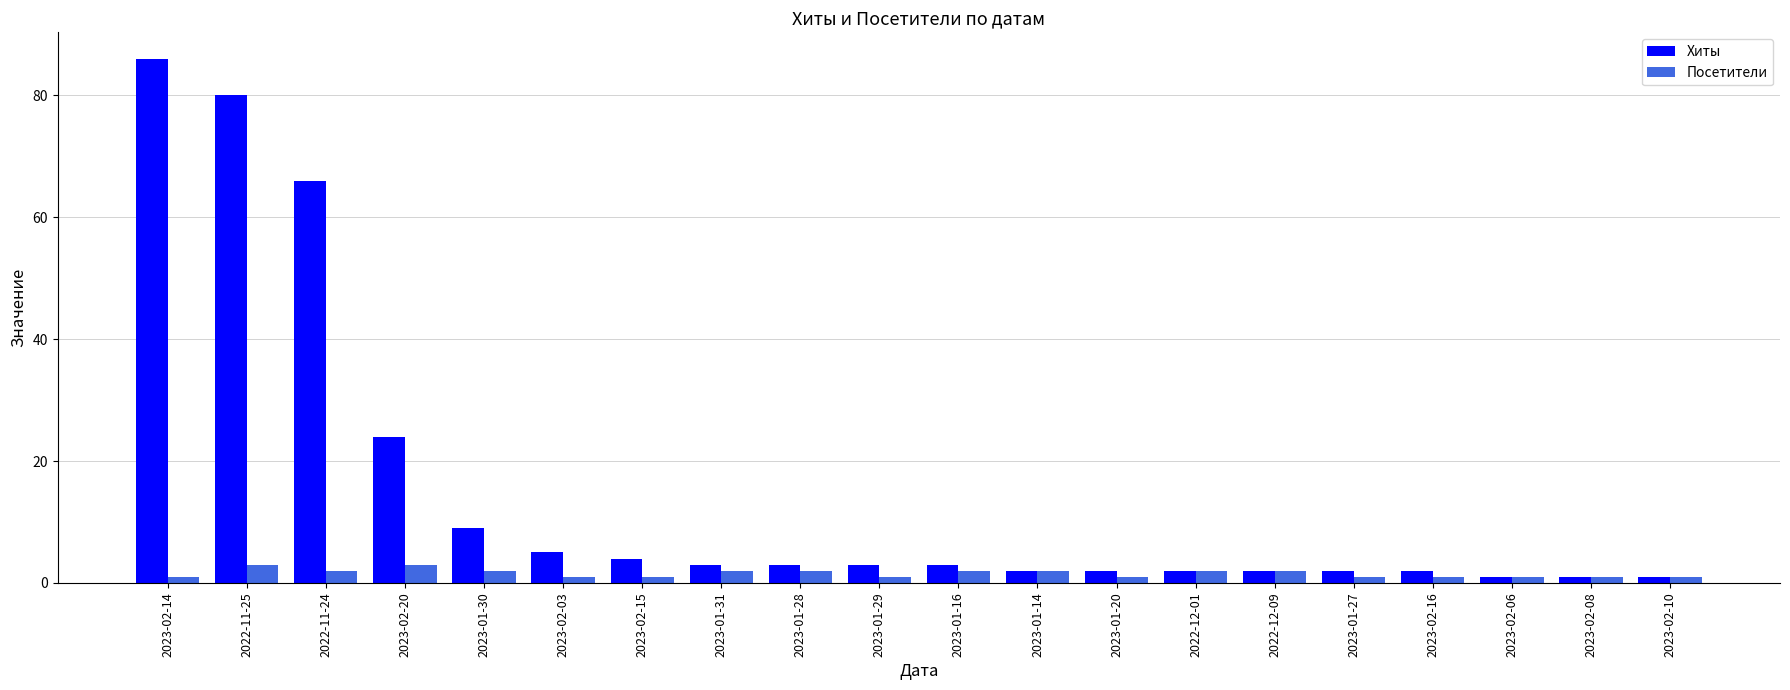

How many bars are there in total?

40